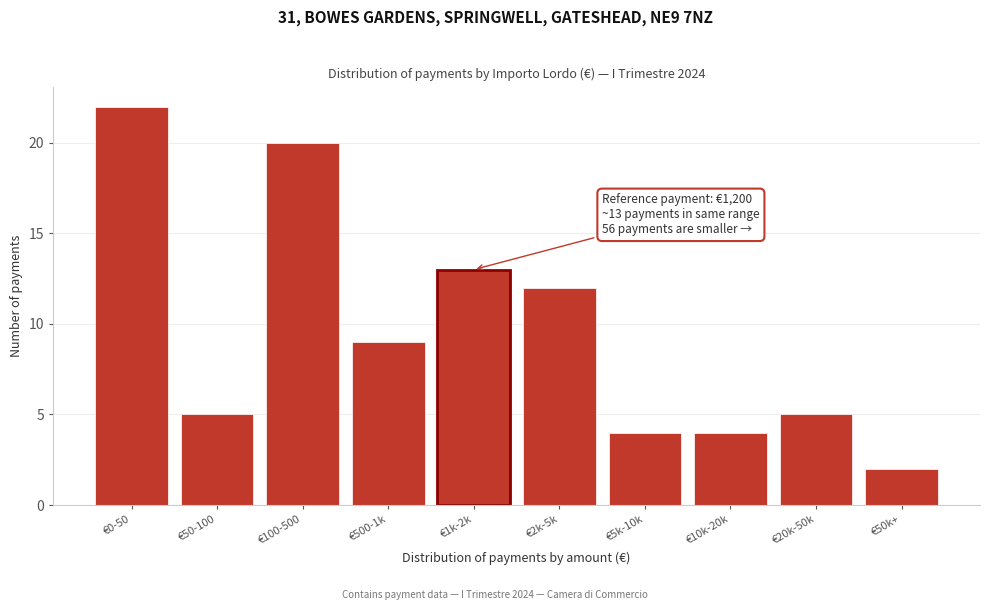

Reading left to right, extract all data points from this chart.

22	5	20	9	13	12	4	4	5	2